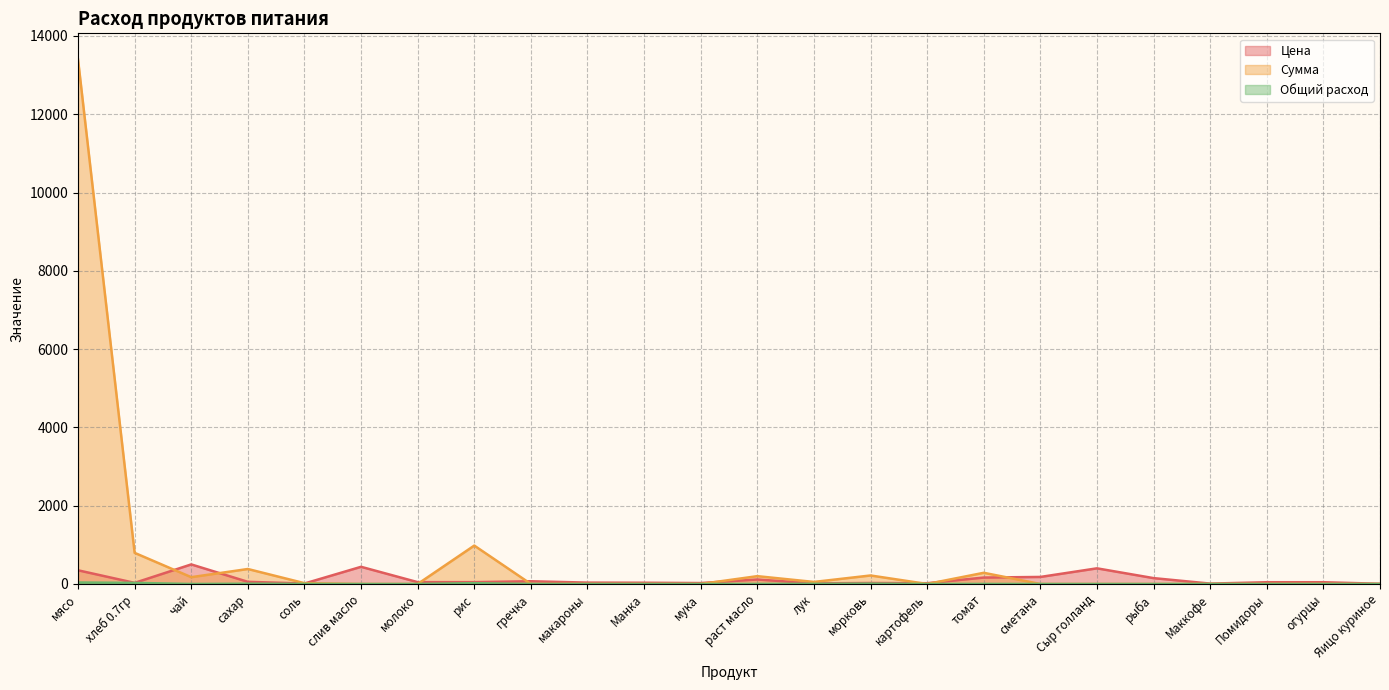

What is the maximum value for Цена?

500.0